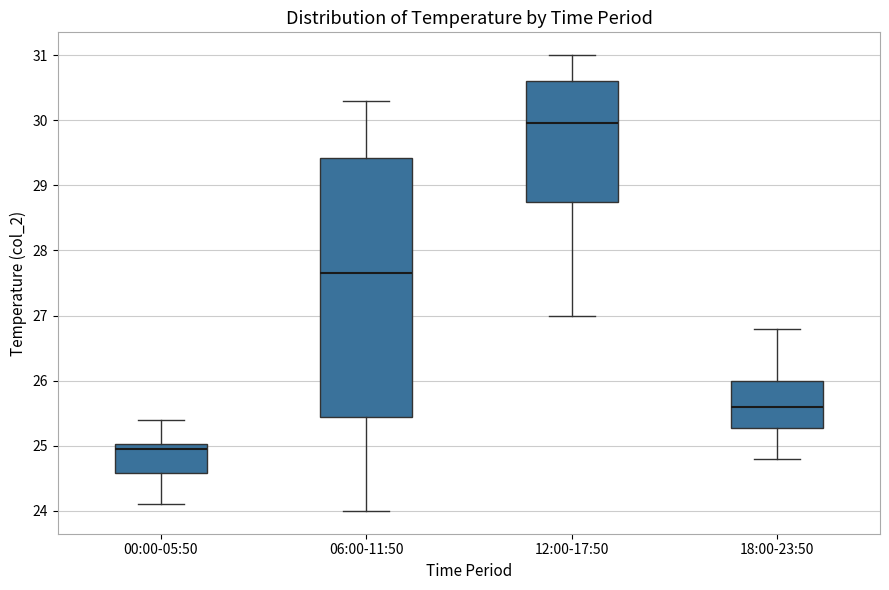

Which box is the tallest, from its lower edge to its upper edge?

06:00-11:50